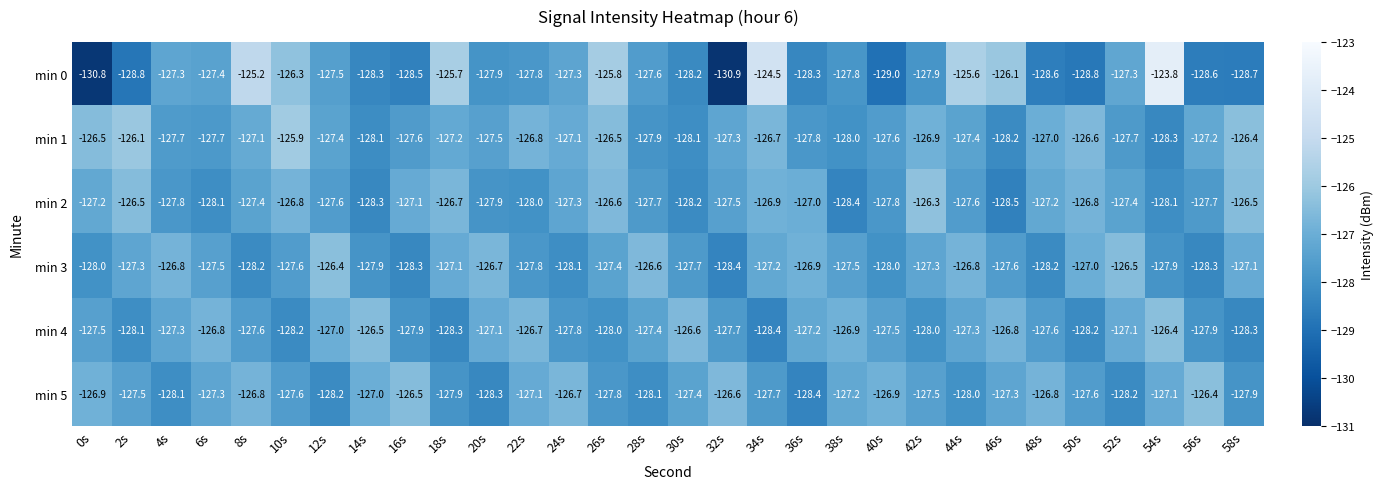

What is the difference between the highest and lowest values at 6s?

1.3